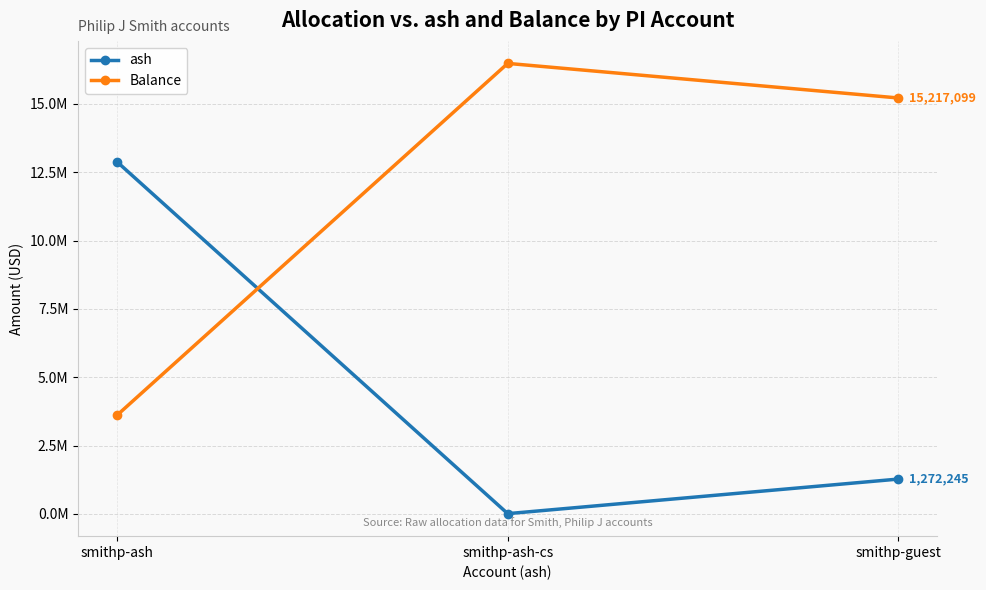

At which label does ash first exceed 1272244?

smithp-ash